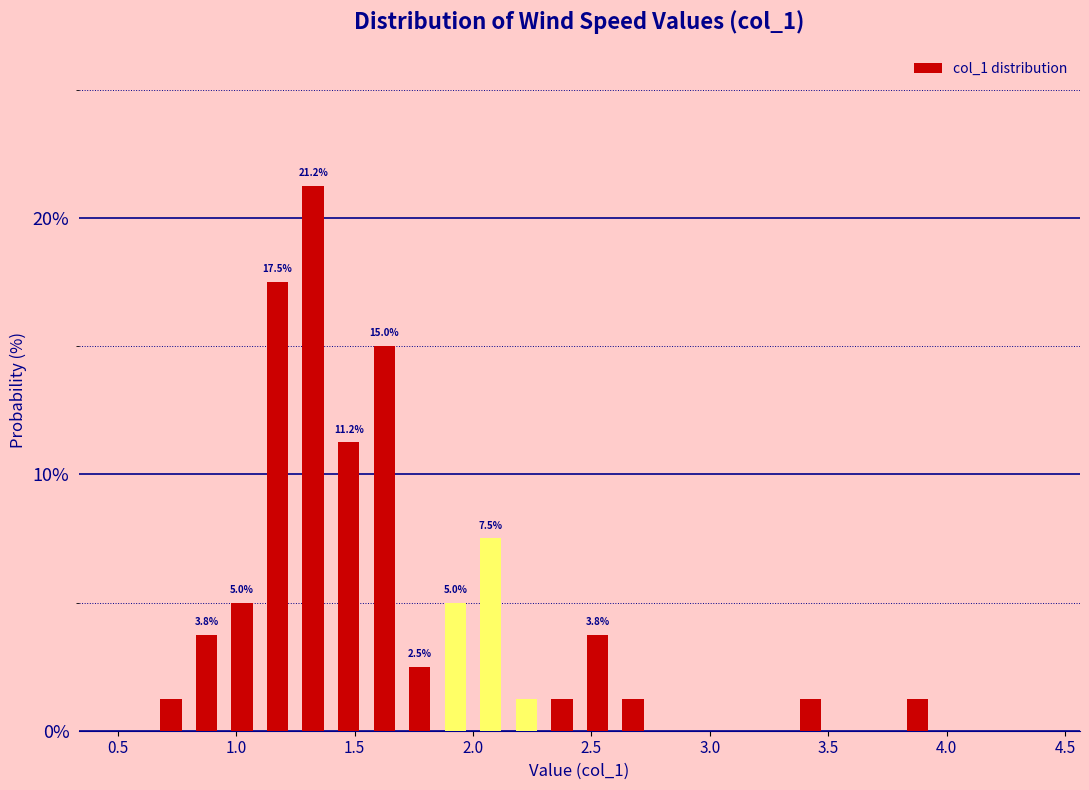

Around what value on the x-axis is the tallest bar? Give the approximate position of its centre, as read against the axis.

1.35